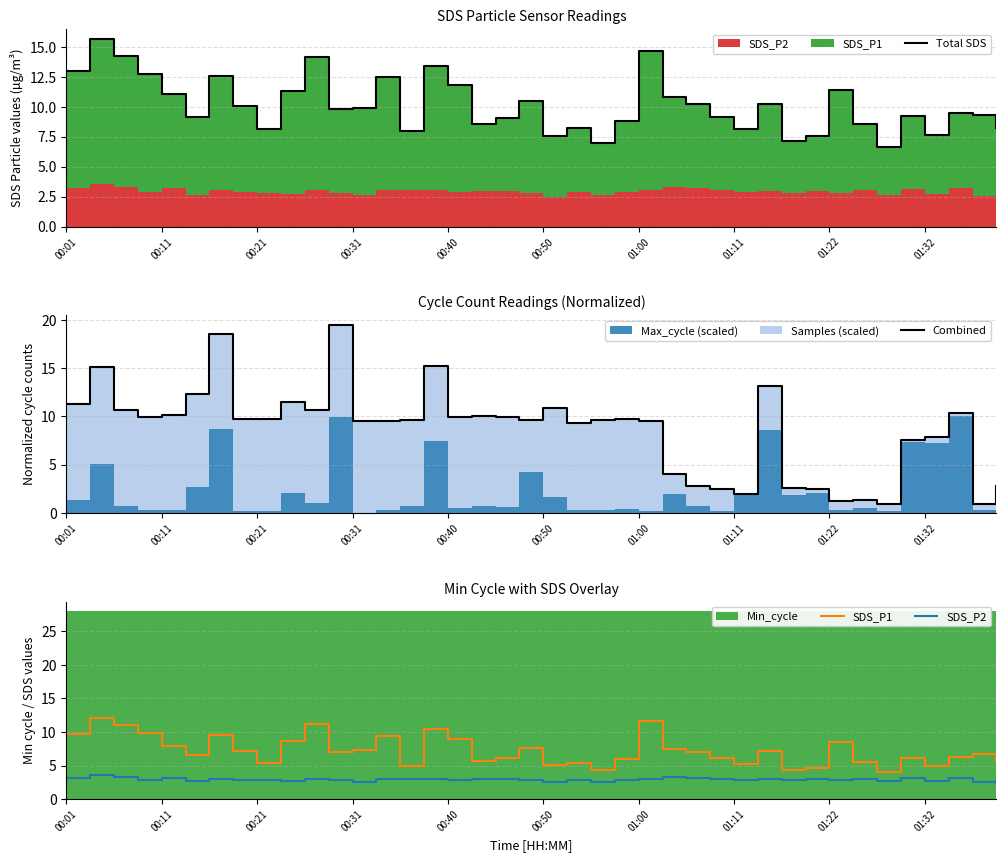

What is the difference between the maximum and minimum values in the SDS_P2 series?

1.0